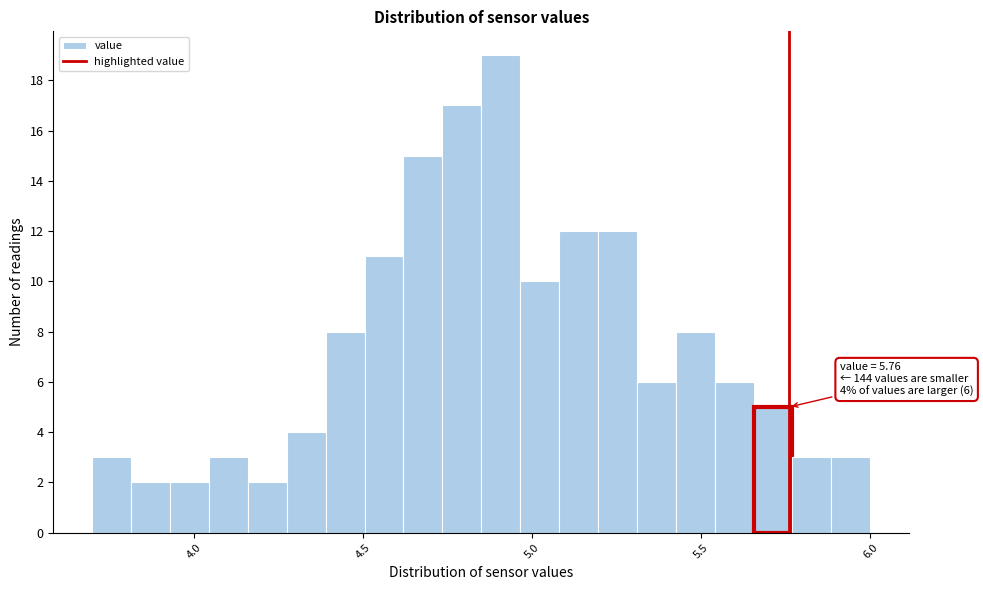

Read against the x-axis, roughly where is the centre of the tallest bar?

4.90